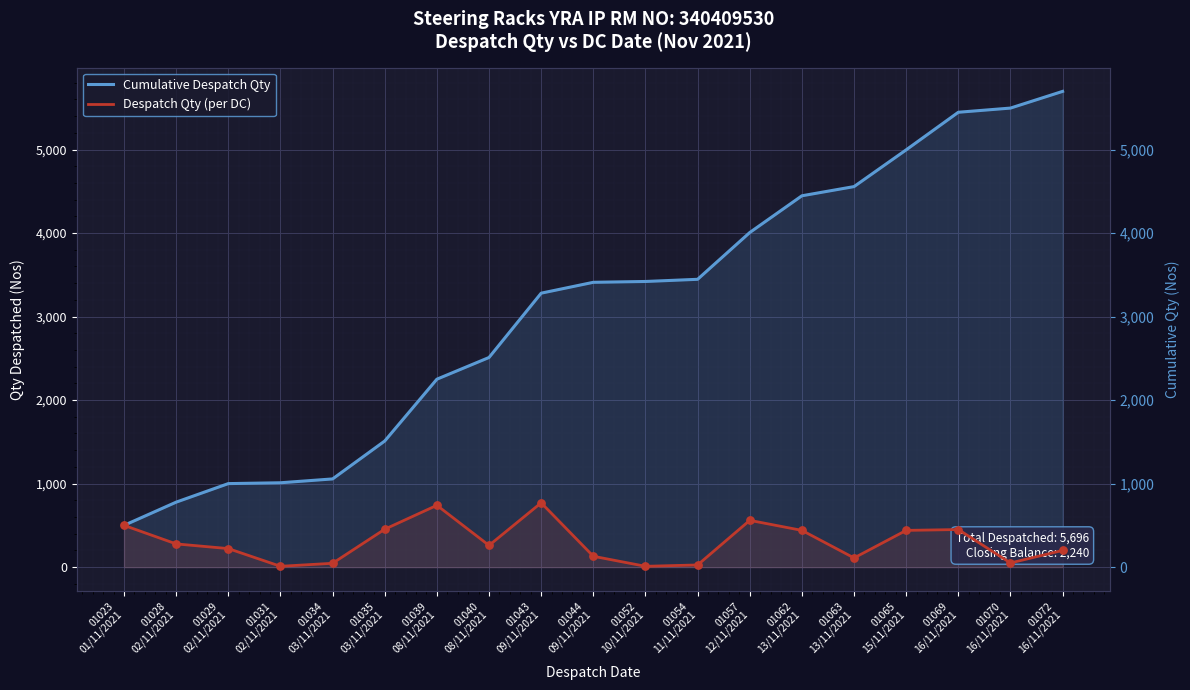

What is the total value across all series at 01062
13/11/2021?

4886